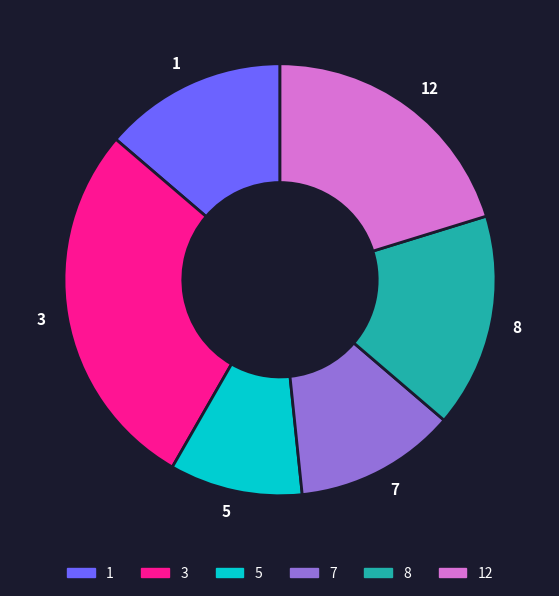

Do 8 and 12 together represent more than half of the pie?

No